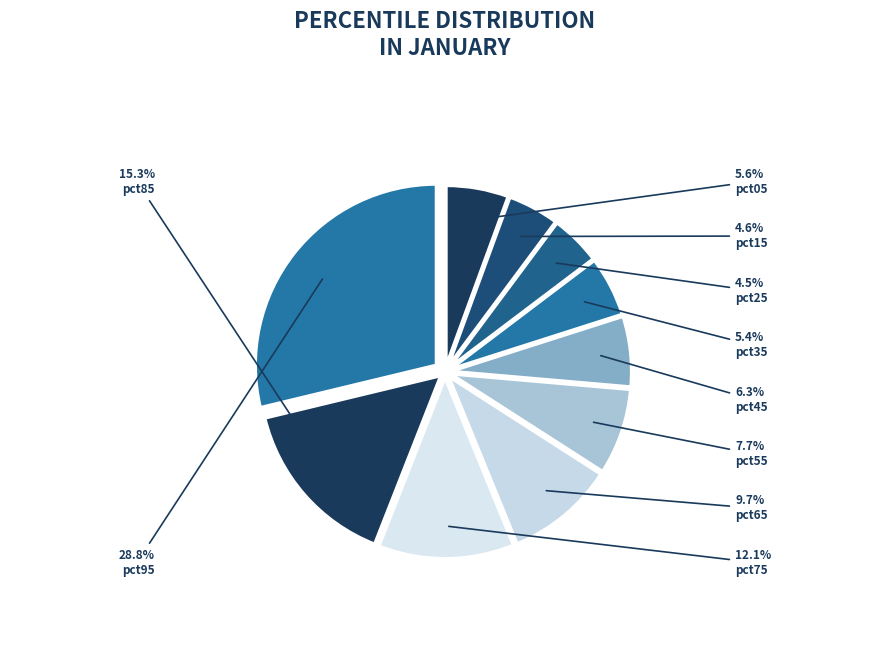

Does any single category account for the majority?

No